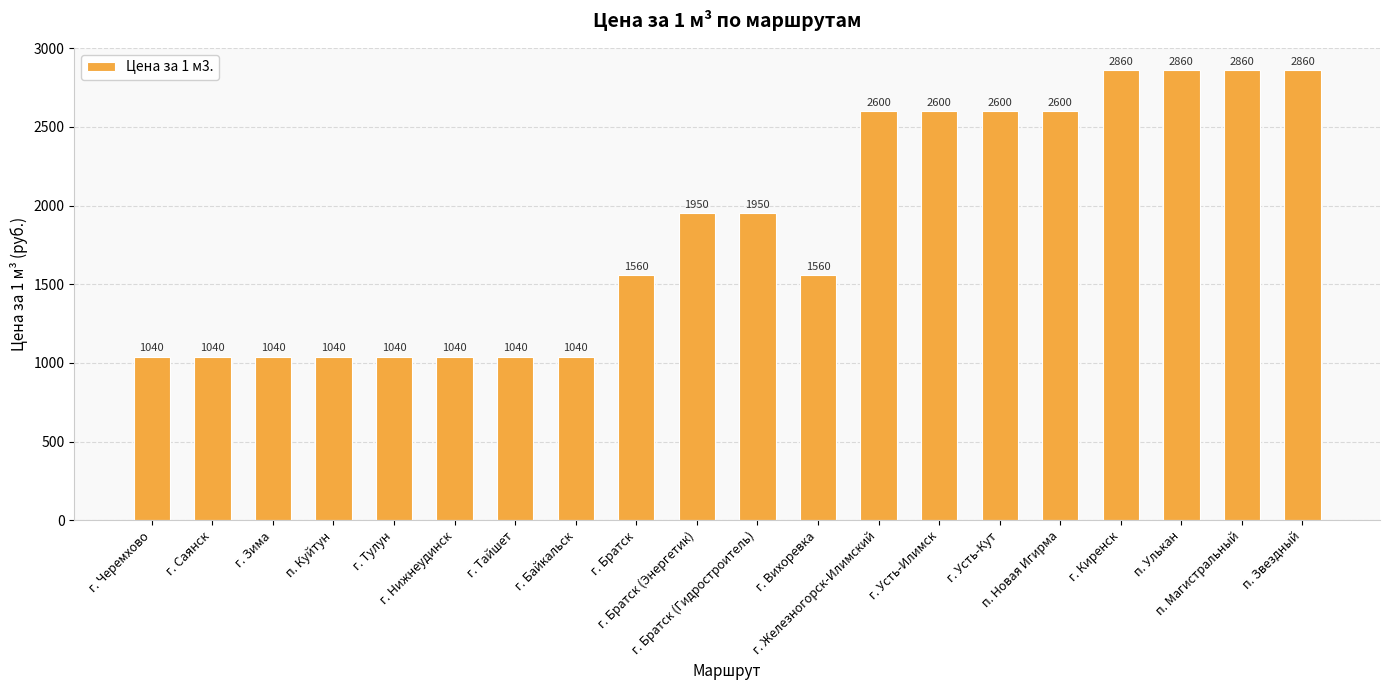

What is the maximum value shown in the chart?

2860